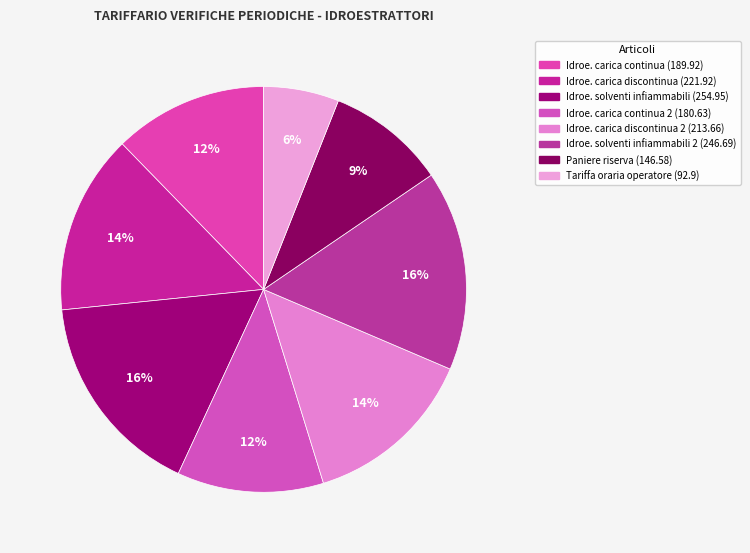

Count the number of slices in the pie.

8